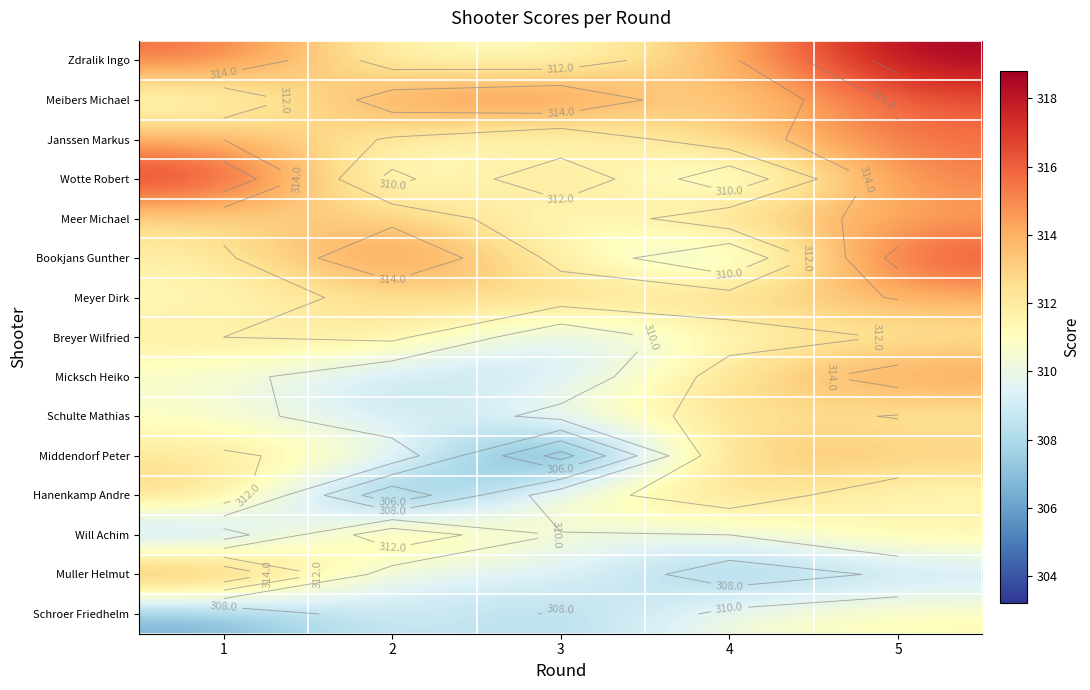

At how many categories does at least one series exceed 315?

4